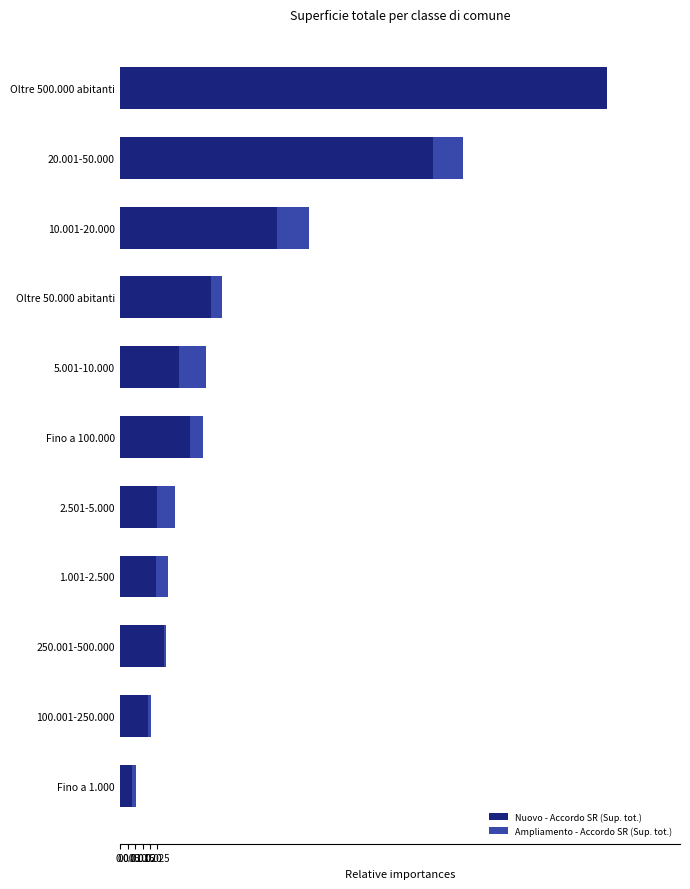

What are all the series names shown in the legend?

Nuovo - Accordo SR (Sup. tot.), Ampliamento - Accordo SR (Sup. tot.)